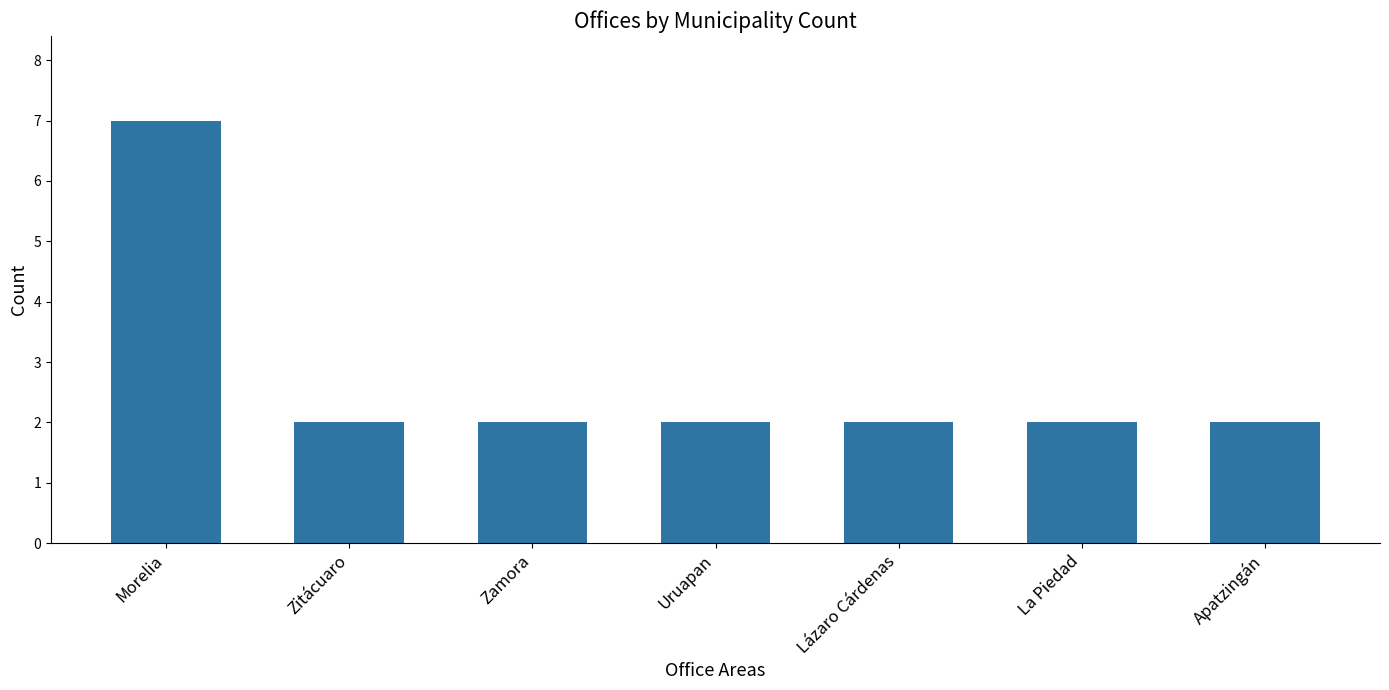

Reading left to right, what are all the values shown in this chart?

7	2	2	2	2	2	2